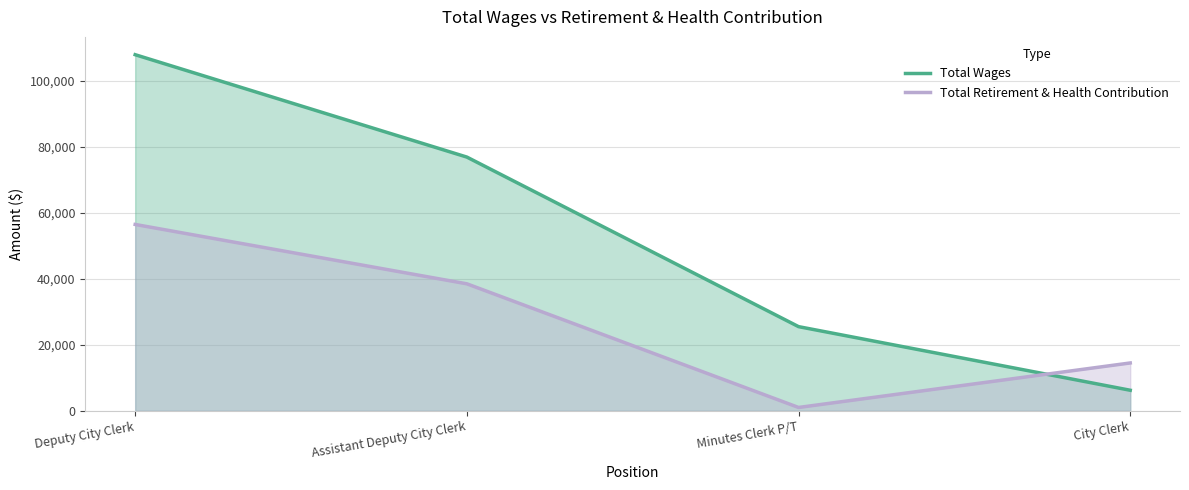

At how many categories does at least one series exceed 89147?

1